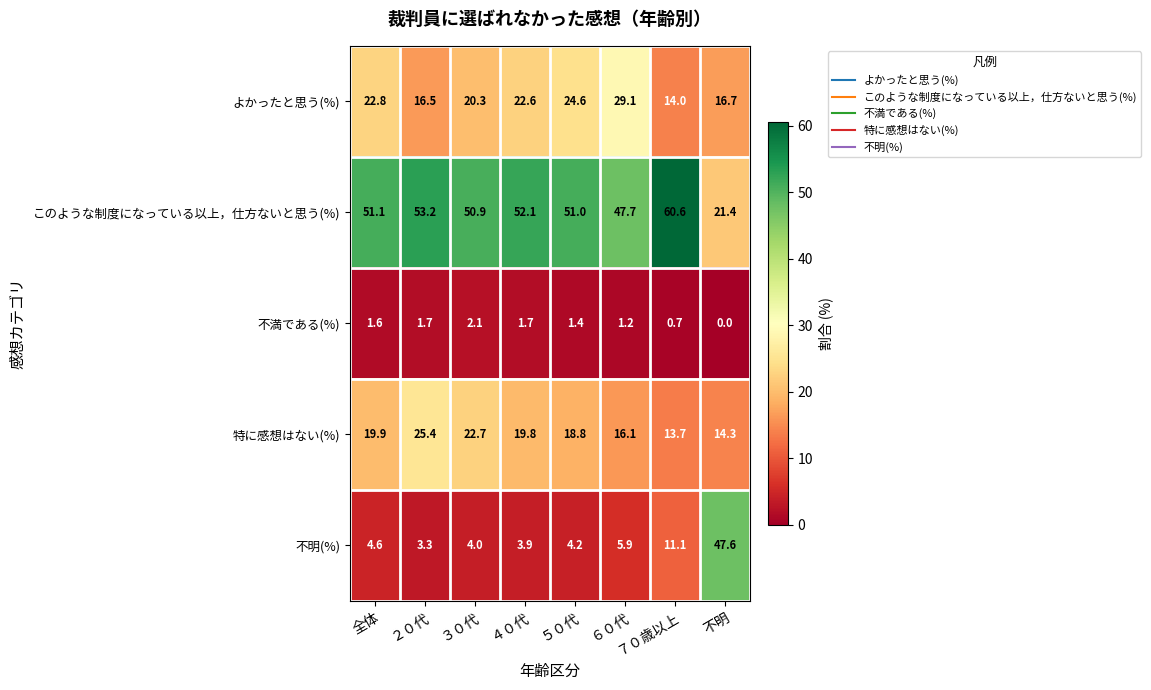

Is it true that 不明(%) equals 3.6 at ６０代?

False